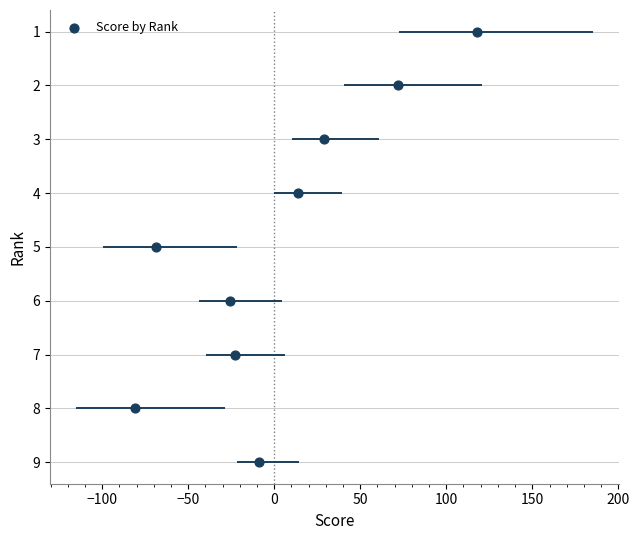

What is the range of X values (max minus min)?

199